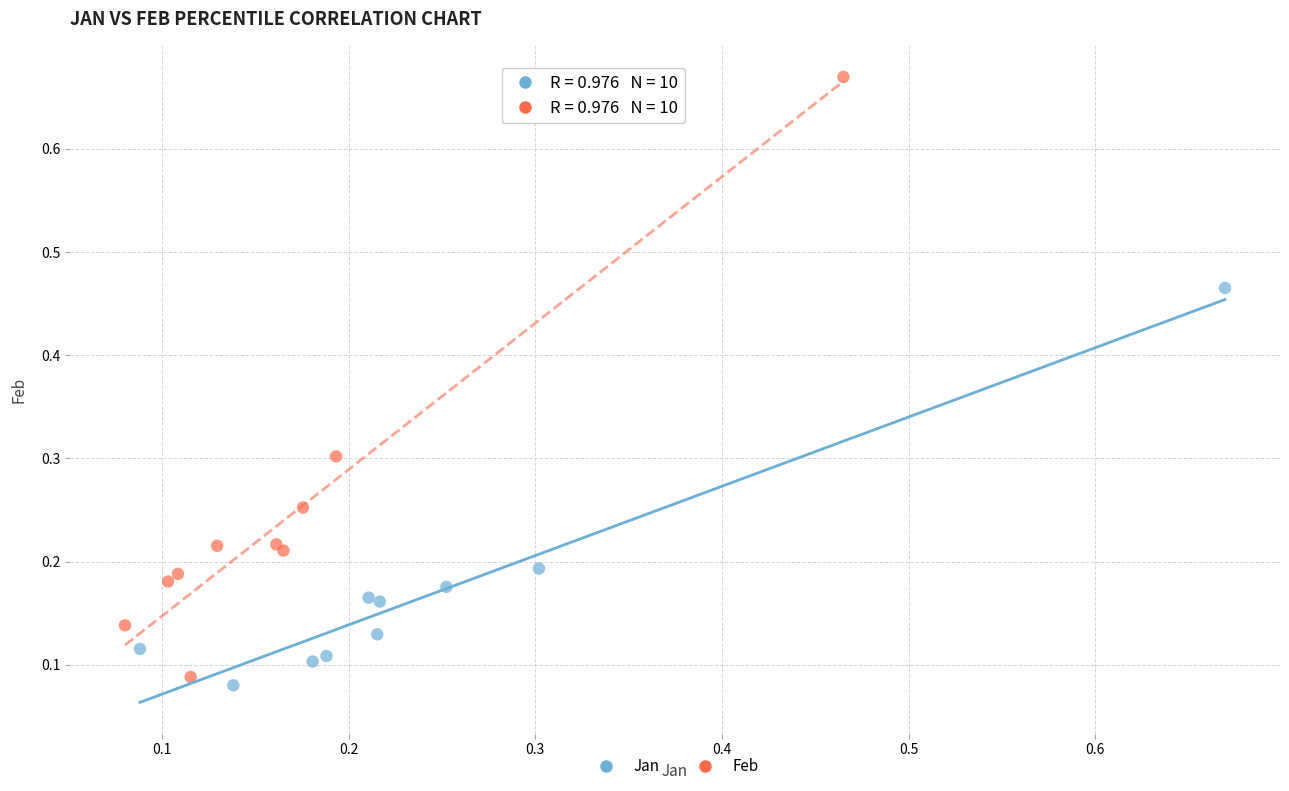

Which series has the widest spread of Y values?

Feb